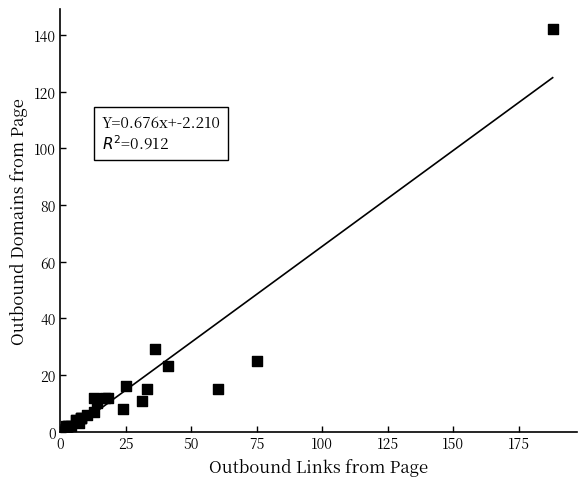

What Y value in the scatter plot is closest to 71?

29